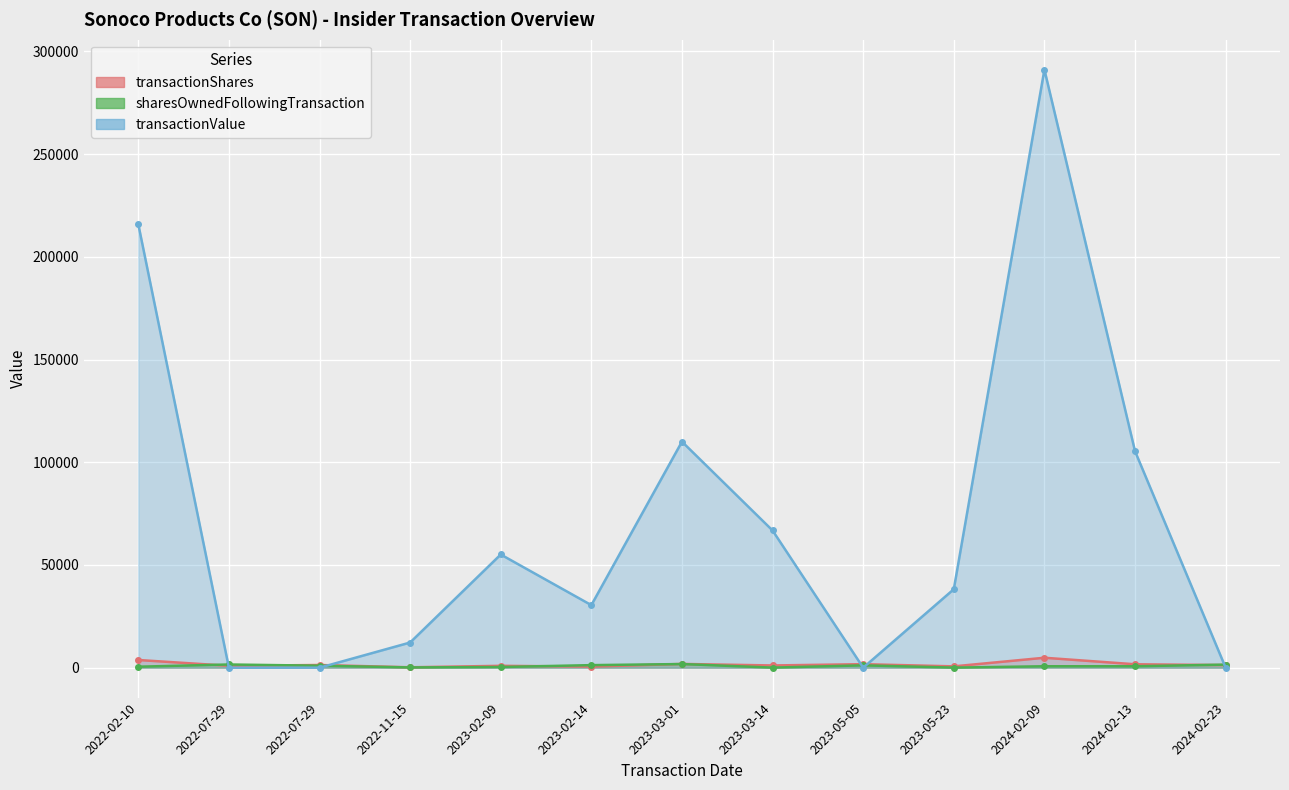

List the series in order of their peak value, lowest first.

sharesOwnedFollowingTransaction, transactionShares, transactionValue